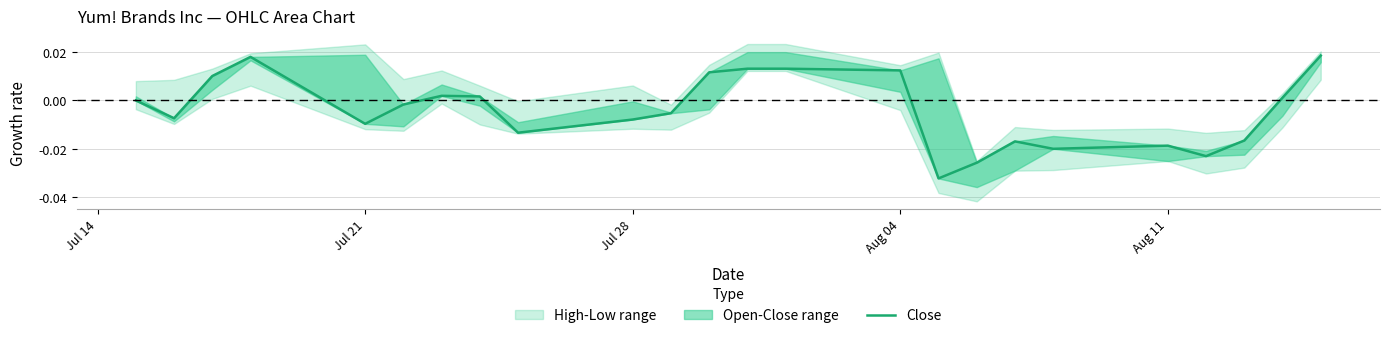

How many points are lower than both their immediate neighbors (excluding endpoints)?

6